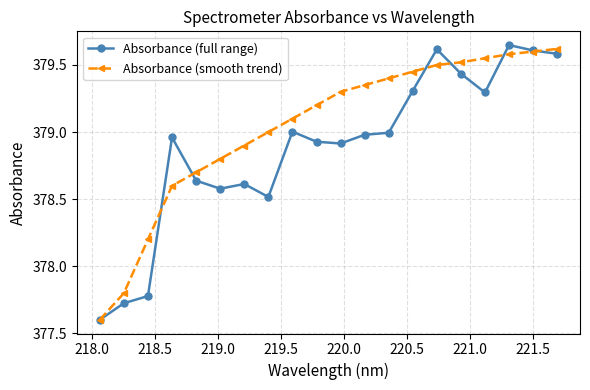

At how many categories does at least one series exceed 378?

18